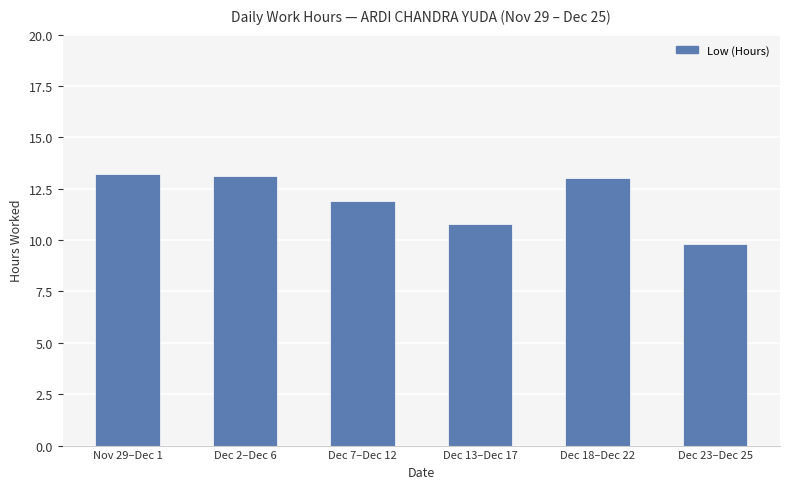

How many data points are above 13?

3